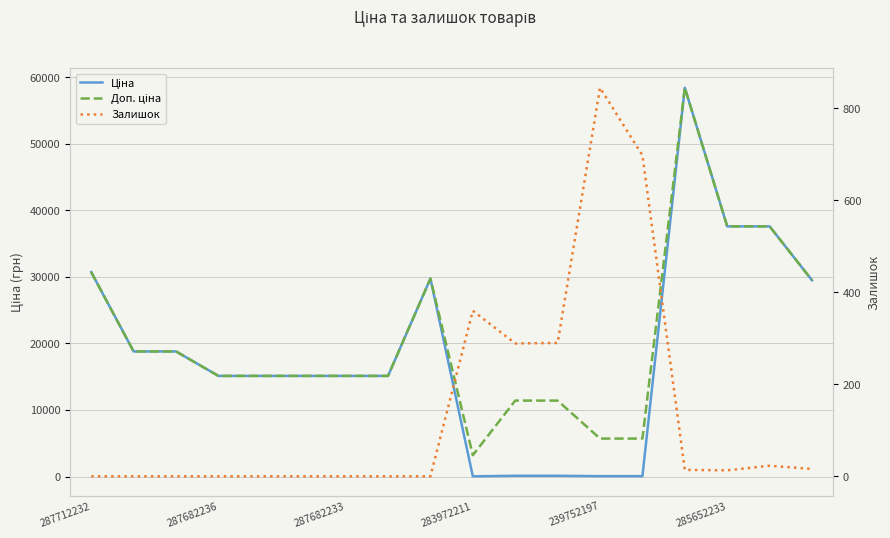

Which series has the largest range (max minus min)?

Ціна